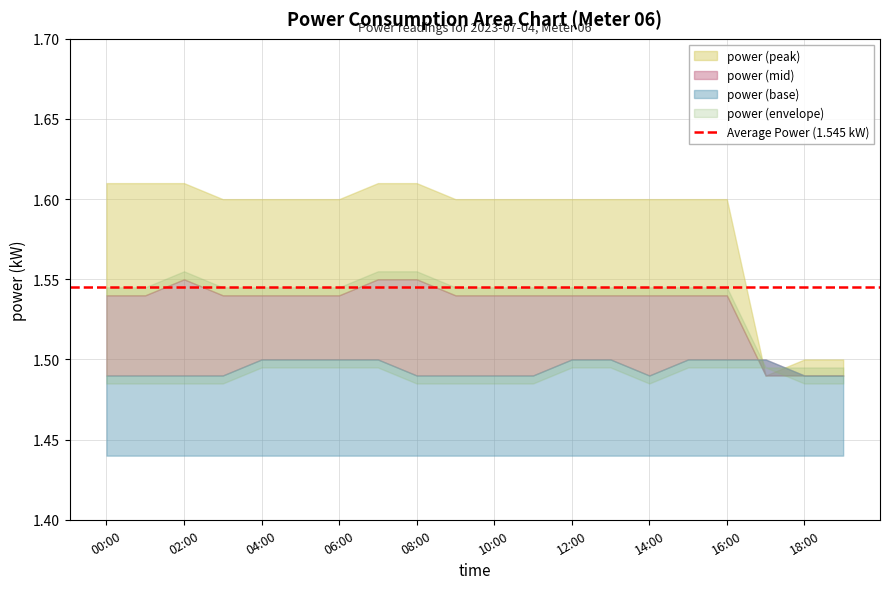

What is the difference between the power_mid values at 17:00 and 16:00?

0.1